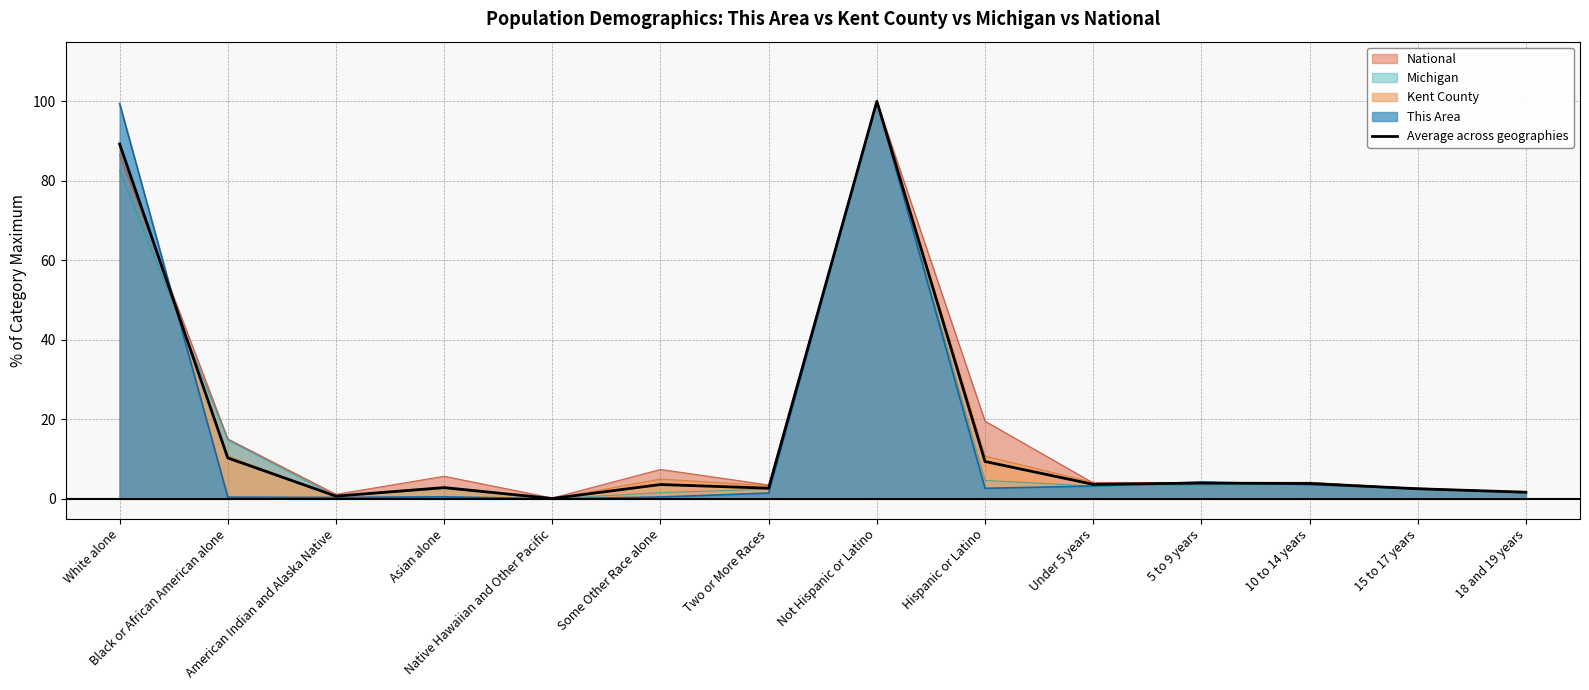

What is the sum of the values at American Indian and Alaska Native and Under 5 years?

4.3